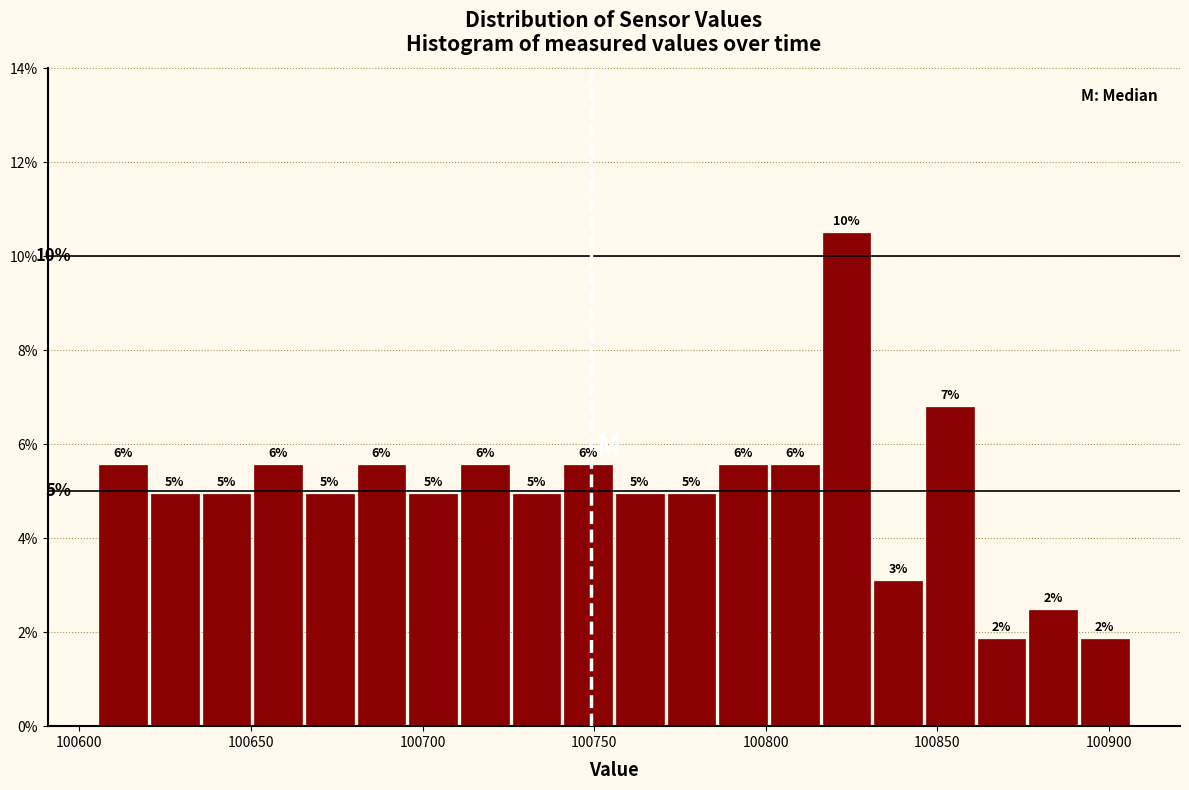

Read against the x-axis, roughly where is the centre of the tallest bar?

100825